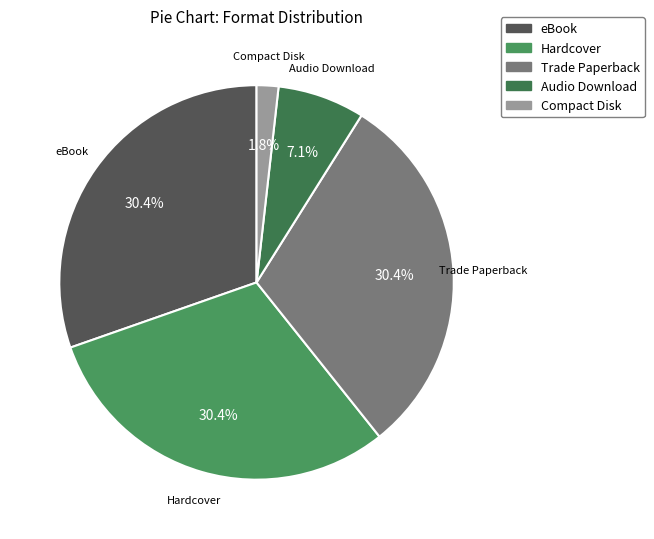

How many segments does this pie chart have?

5